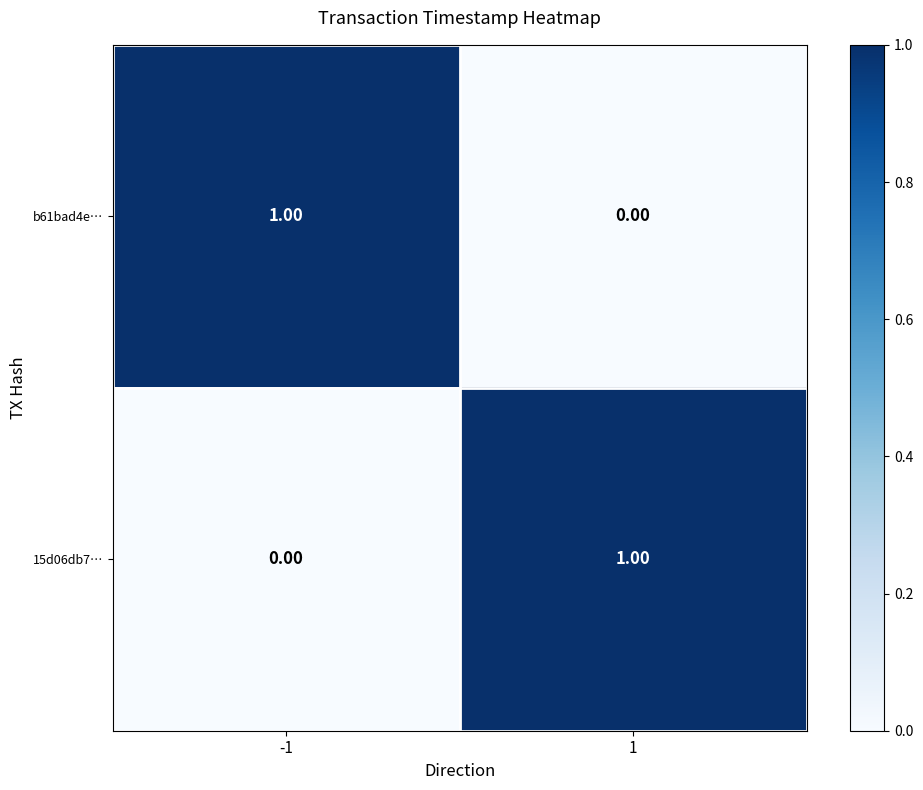

At 1, list the series in order from largest to smallest.

15d06db7…, b61bad4e…